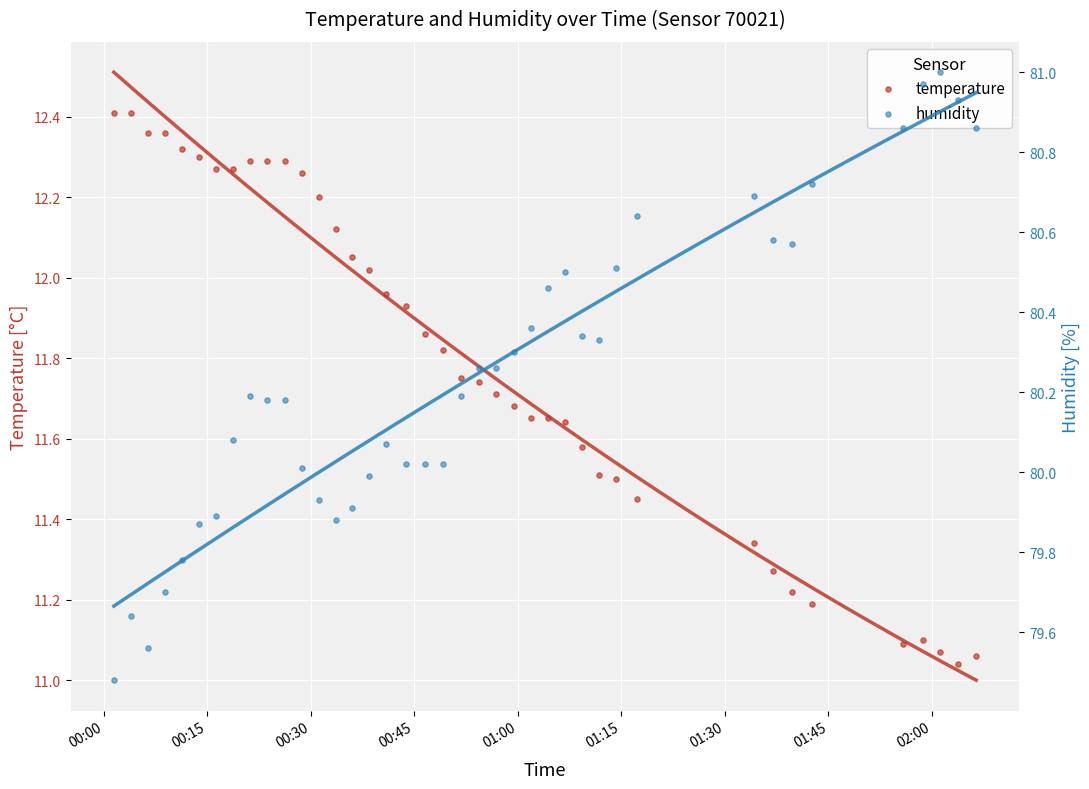

Is the value of humidity at 29 greater than the value of temperature at 01:00?

Yes